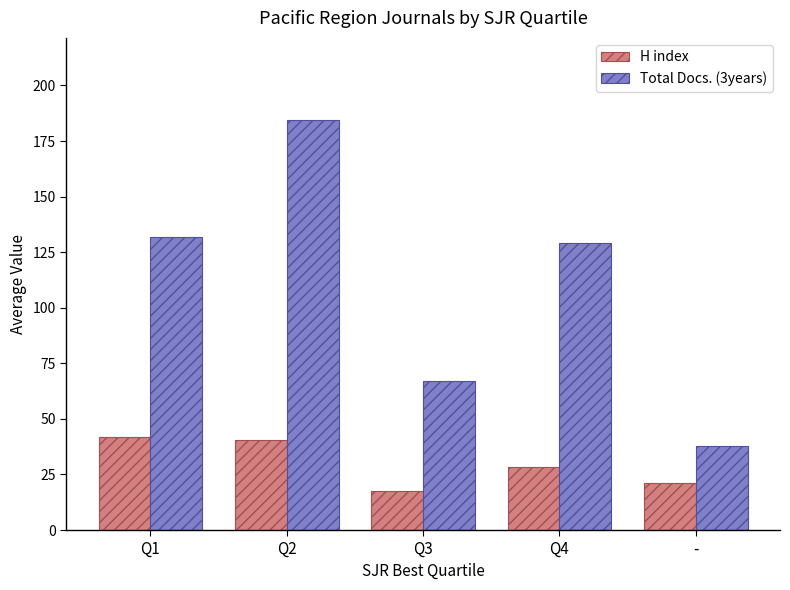

Rank the series at - from lowest to highest value.

H index, Total Docs. (3years)